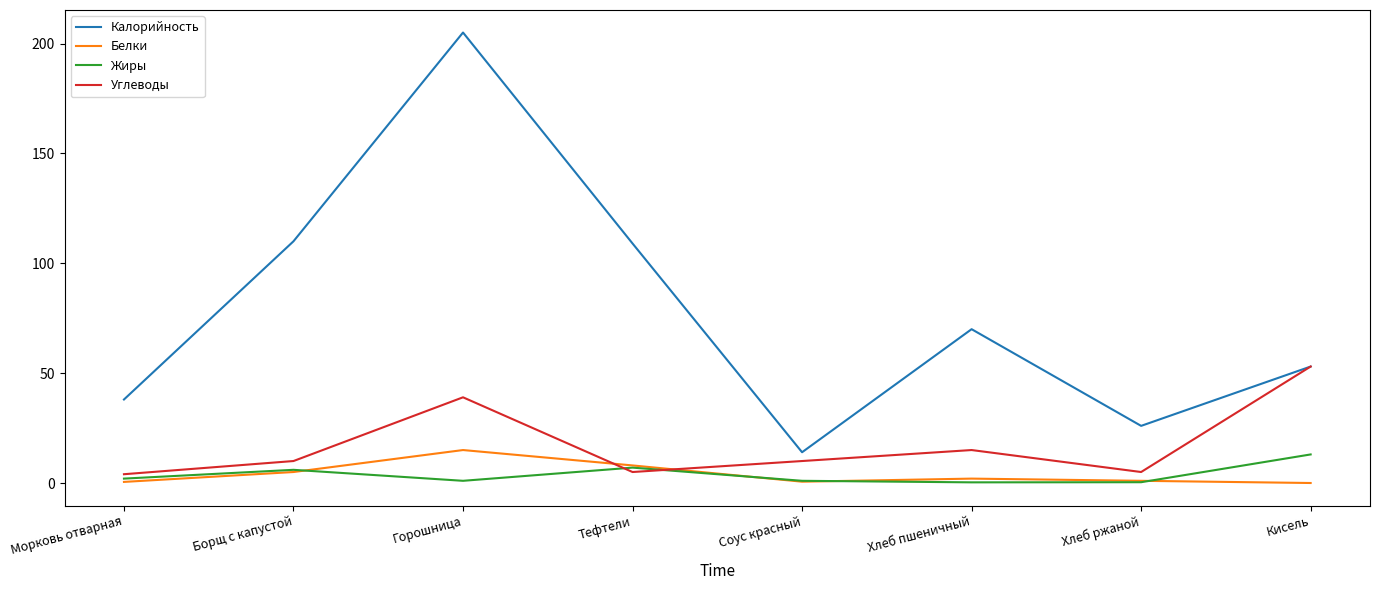

Between Морковь отварная and Тефтели, which series saw the biggest shift?

Калорийность